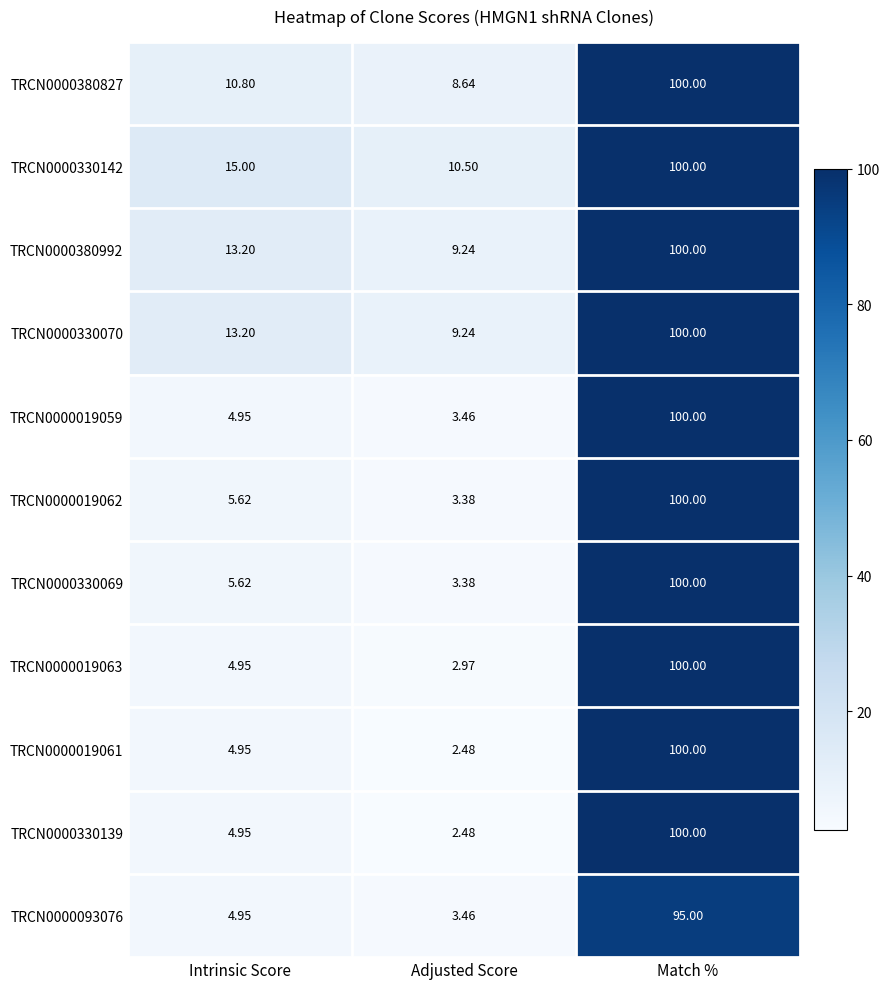

How many categories are shown in the chart?

3